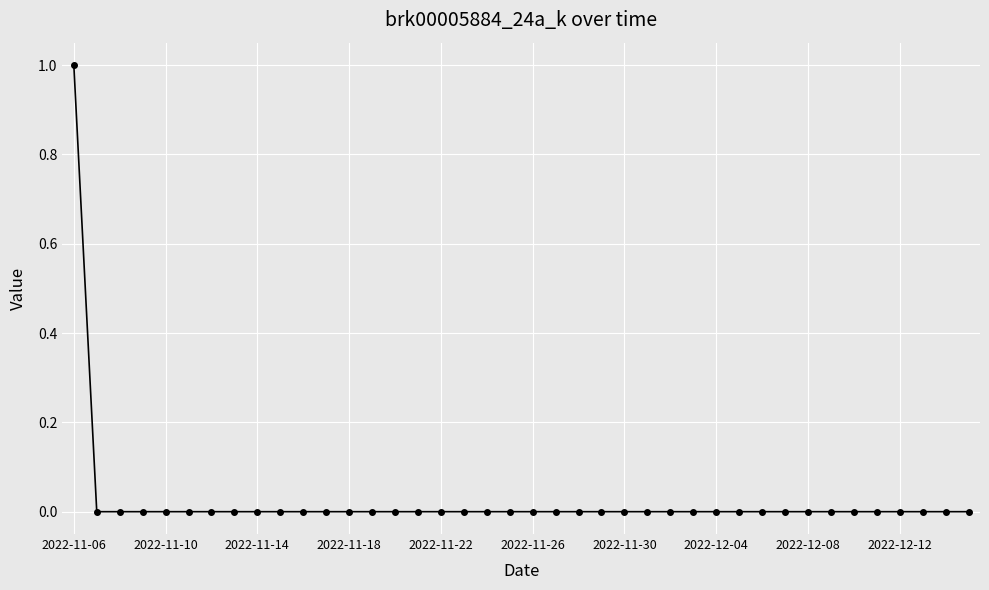

At which category does the chart reach its peak across all series?

2022-11-06